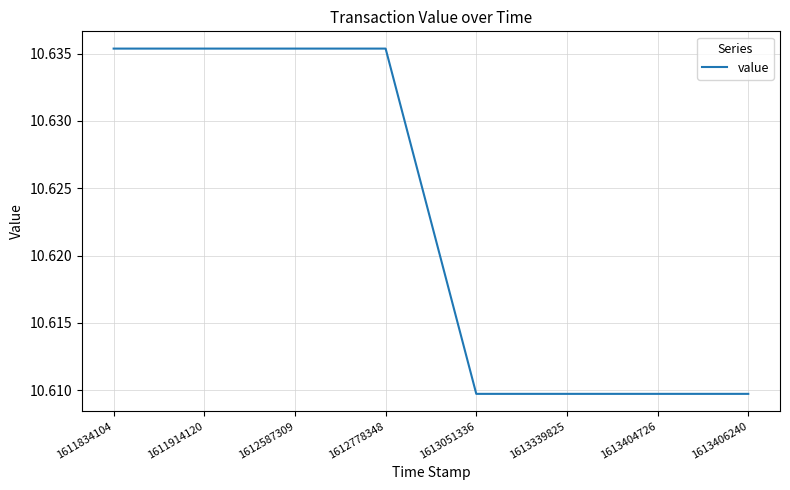

Between 1611834104 and 1613404726, which is larger?

1611834104